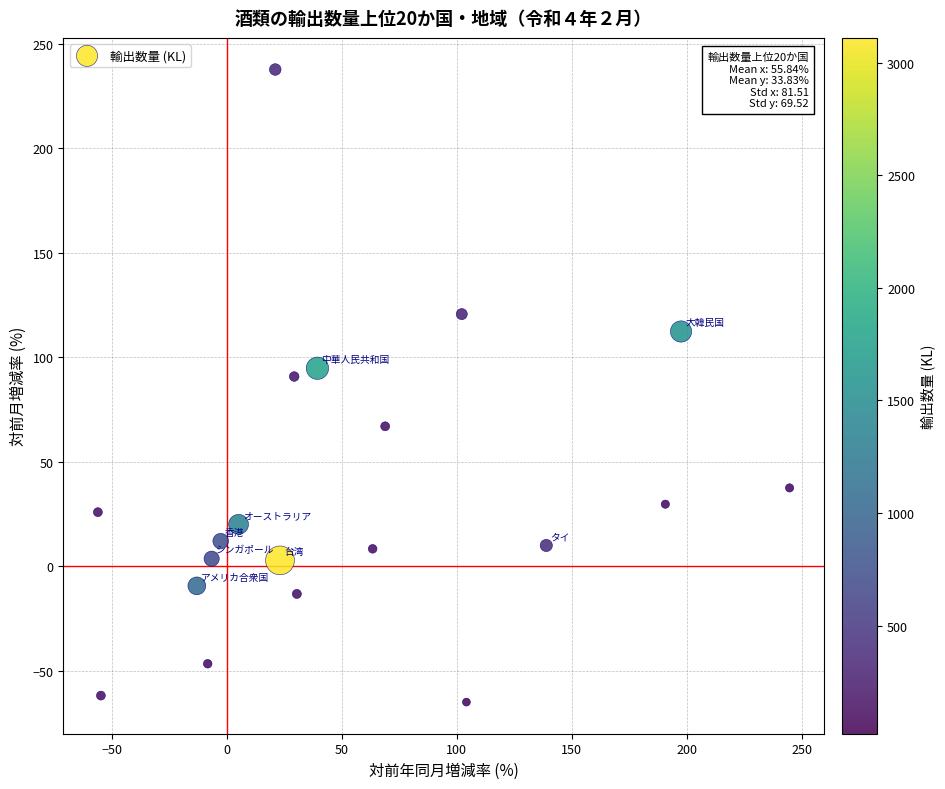

What is the range of X values (max minus min)?

300.7